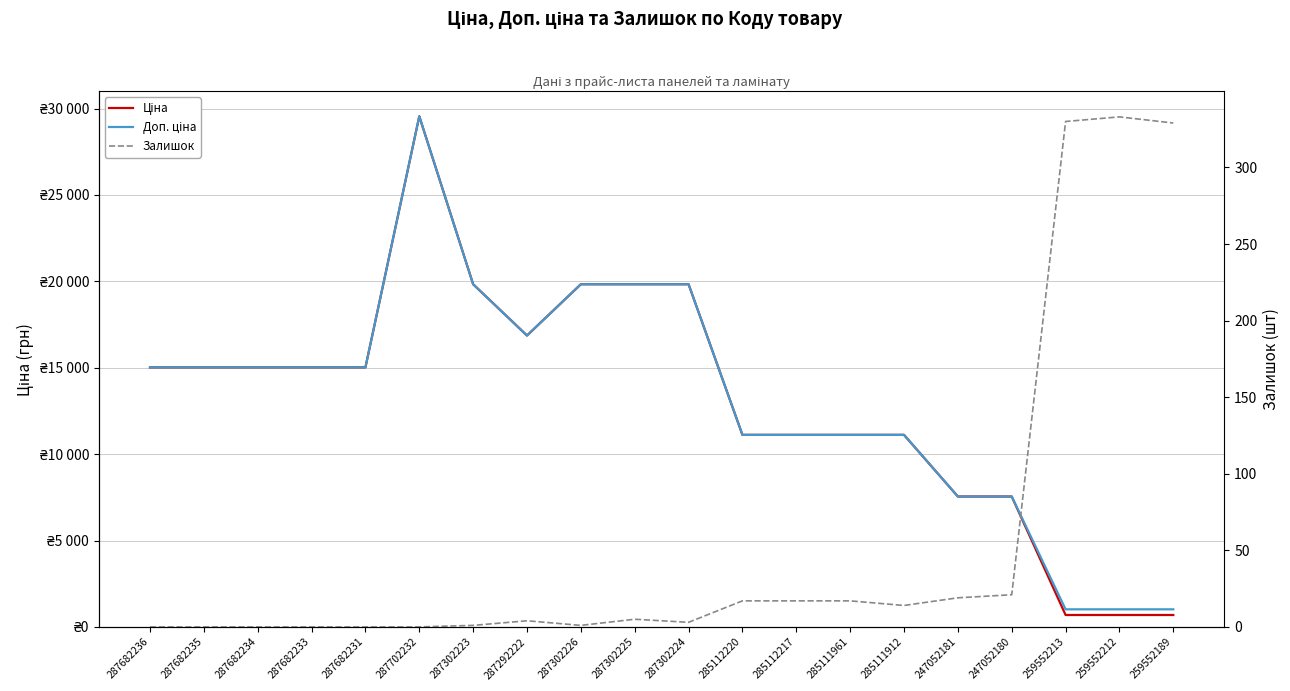

What is the minimum value for Доп. ціна?

1017.8